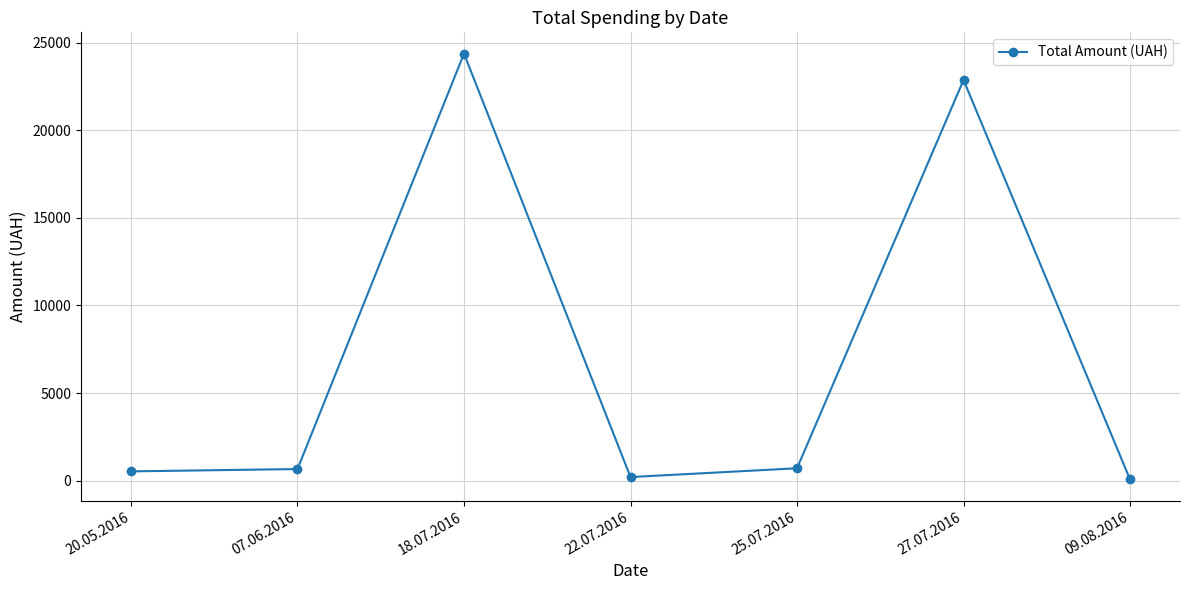

How many lines are shown in the chart?

1